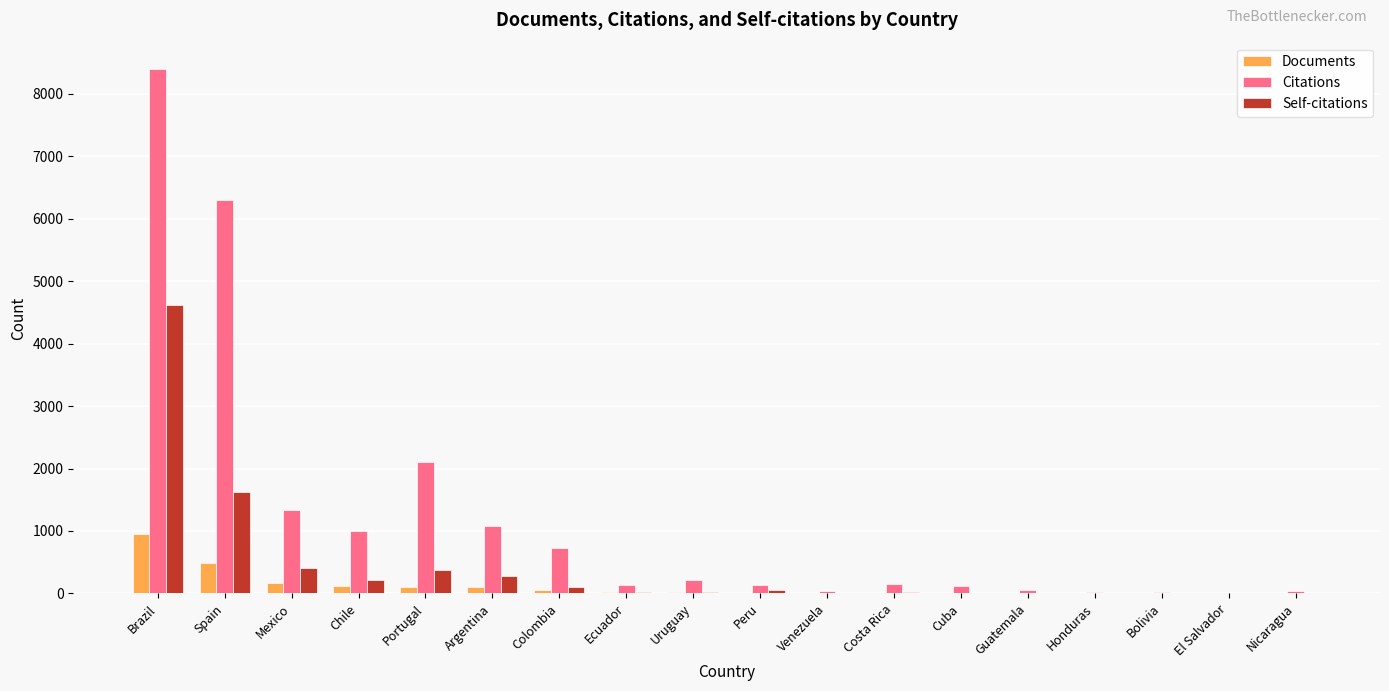

True or false: Self-citations has a value of 0 at Bolivia.

True